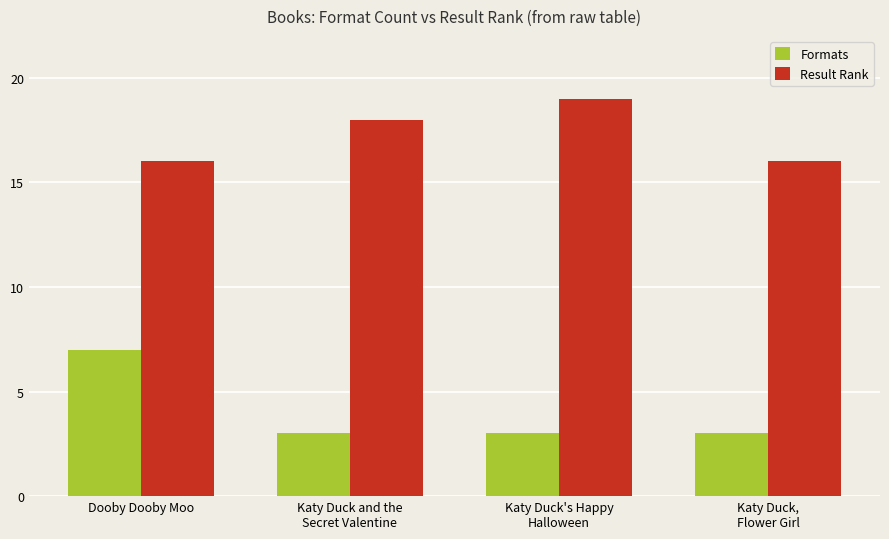

Rank the series at Katy Duck's Happy
Halloween from highest to lowest value.

Result Rank, Formats